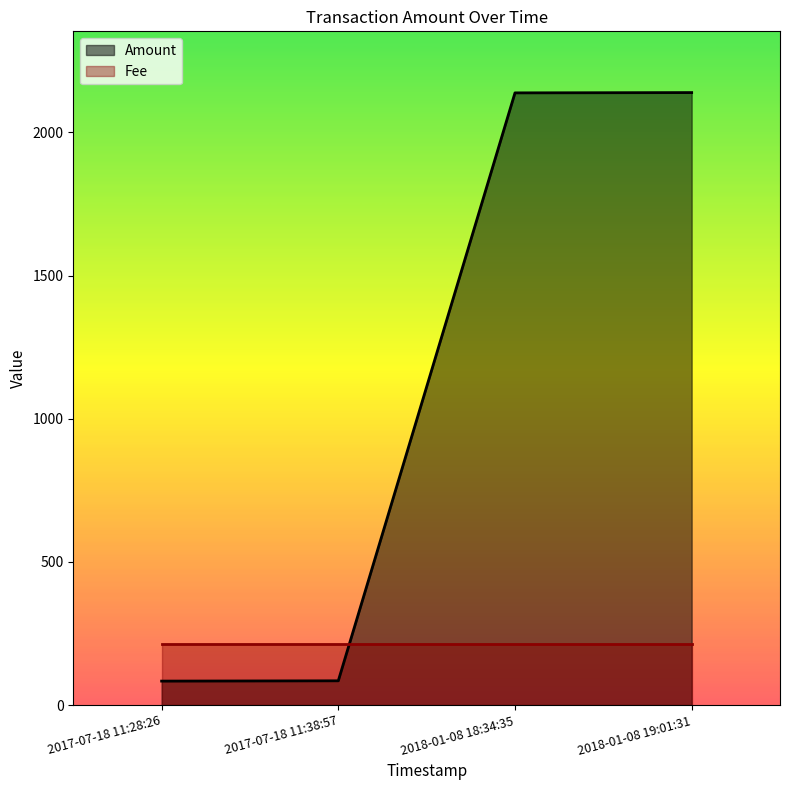

True or false: Amount has more than 0 interior local peaks.

False